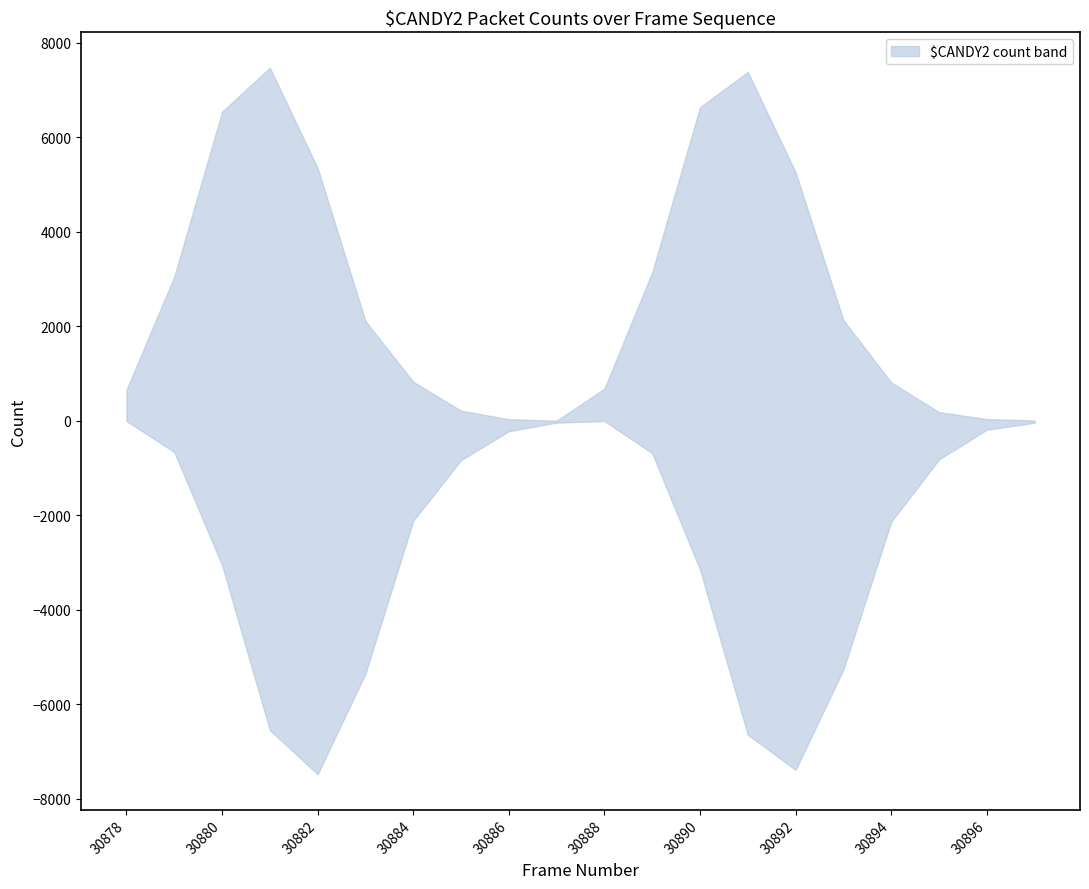

Is it true that upper equals 5352 at 30882?

True